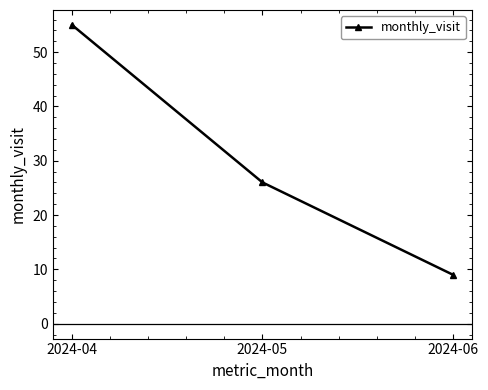

What is the minimum value shown in the chart?

9